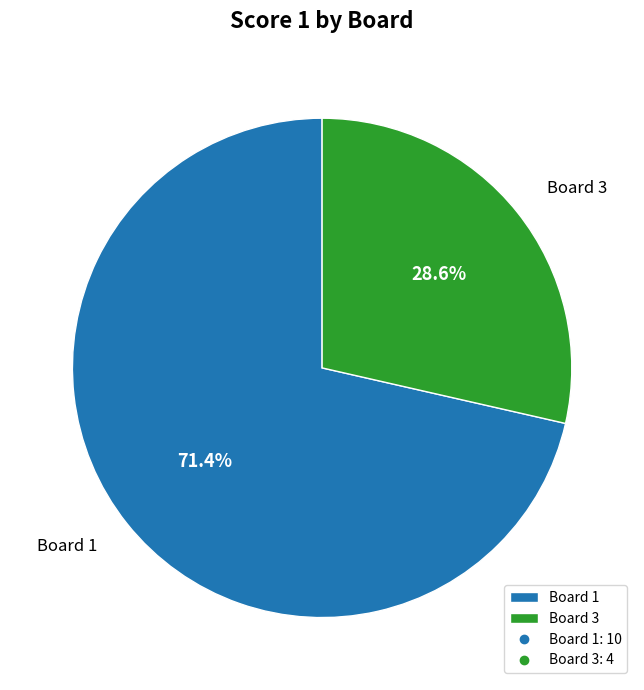

To the nearest percent, what is the difference between the largest and smallest slice percentages?

43%